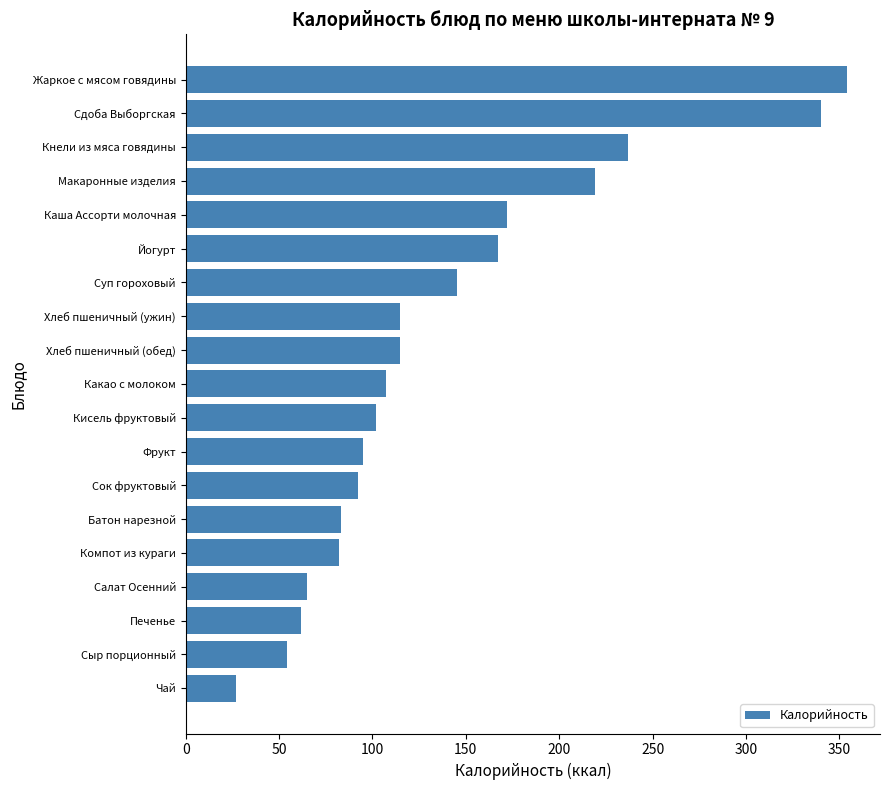

What is the smallest value displayed?

27